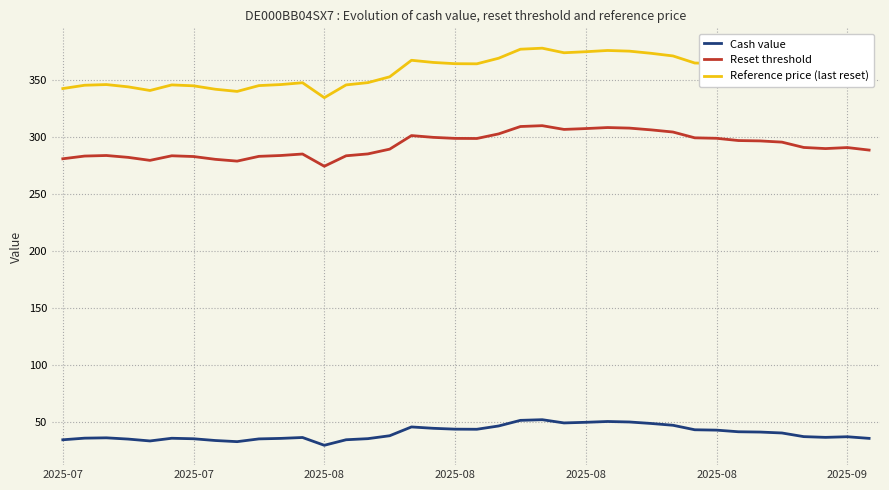

What are all the series names shown in the legend?

Cash value, Reset threshold, Reference price (last reset)